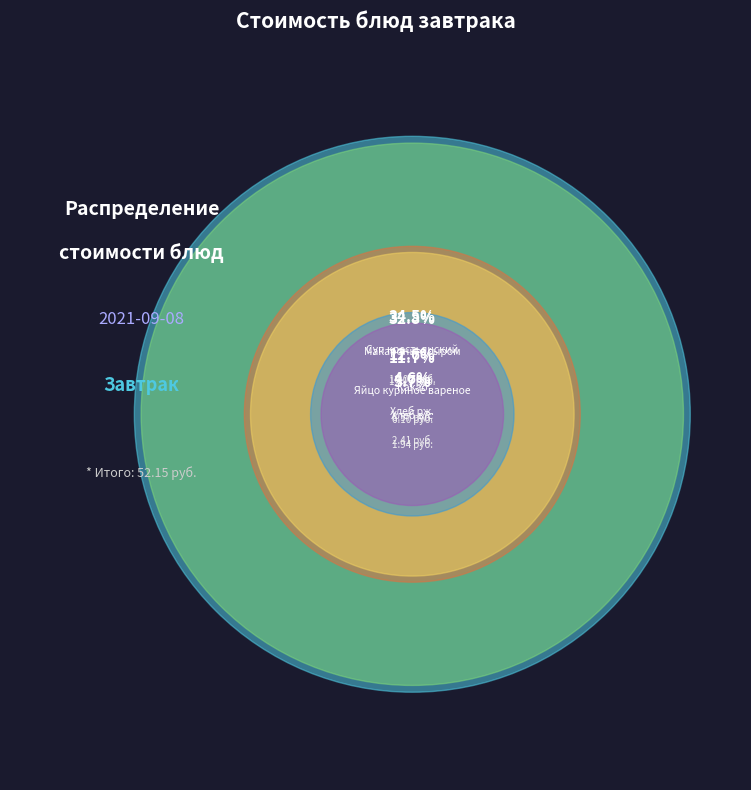

To the nearest percent, what percentage of the pie is Яйцо куриное вареное?

12%